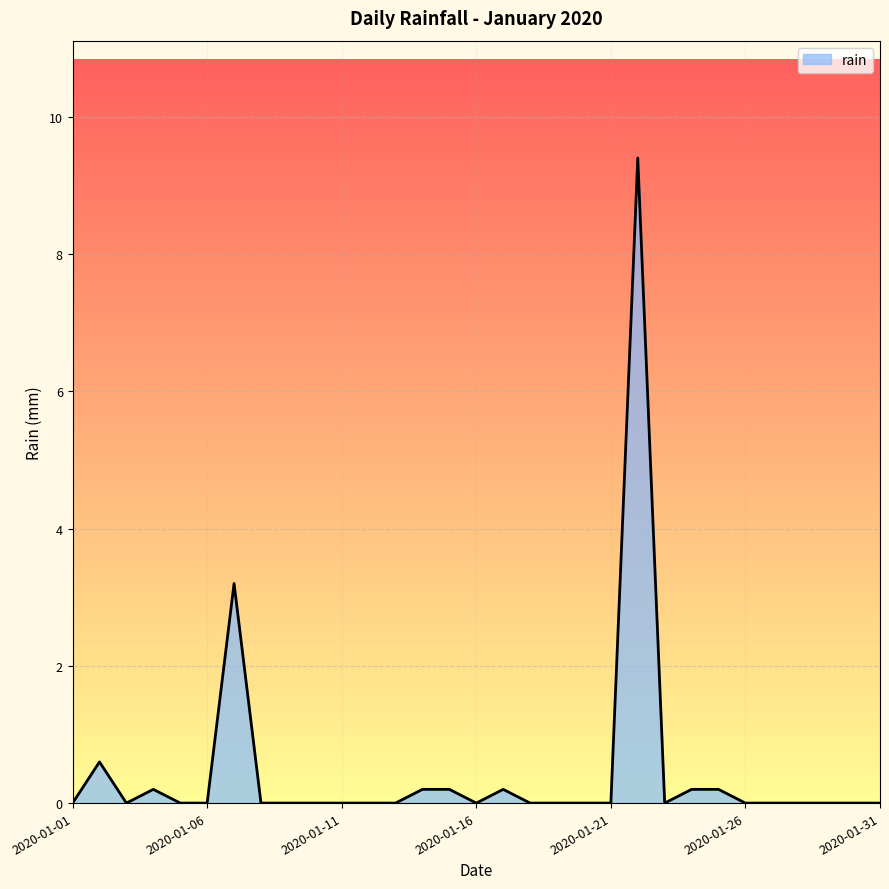

What is the difference between the maximum and minimum values?

9.4